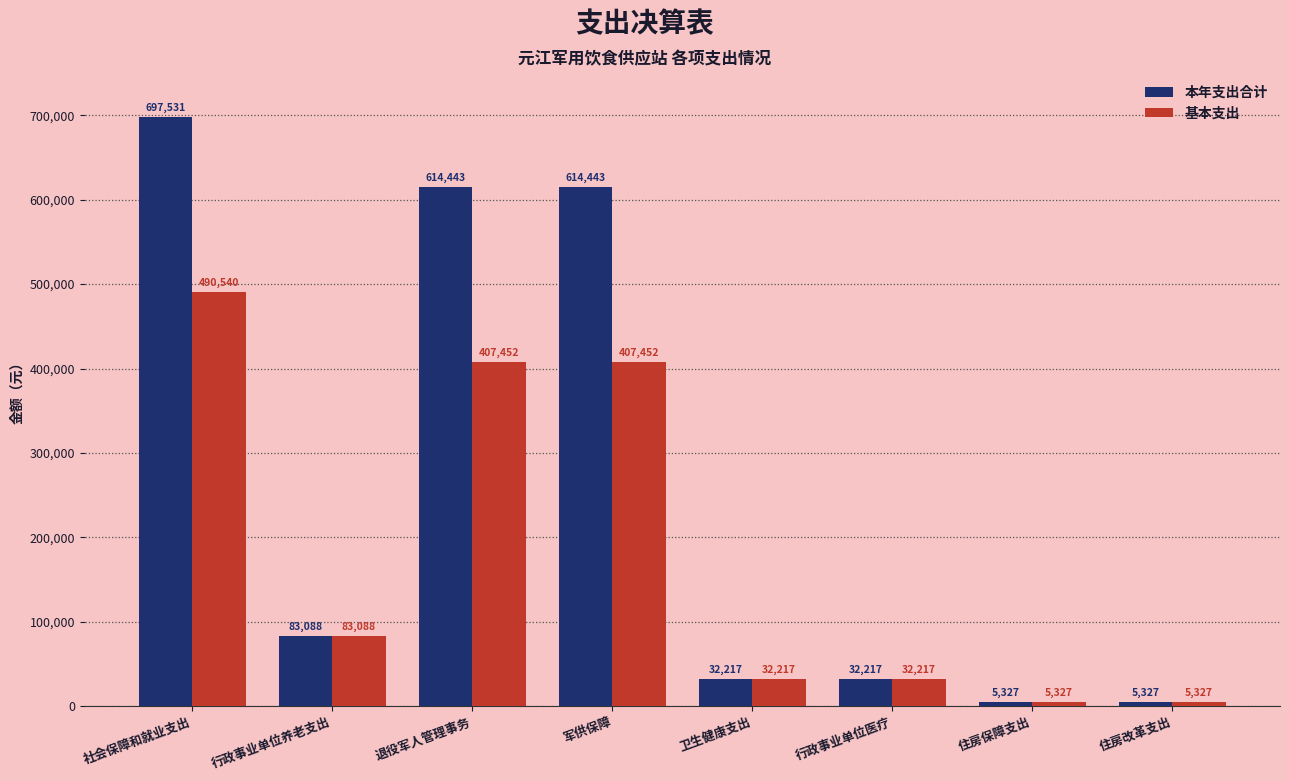

What is the label of the 3rd bar from the left?

退役军人管理事务